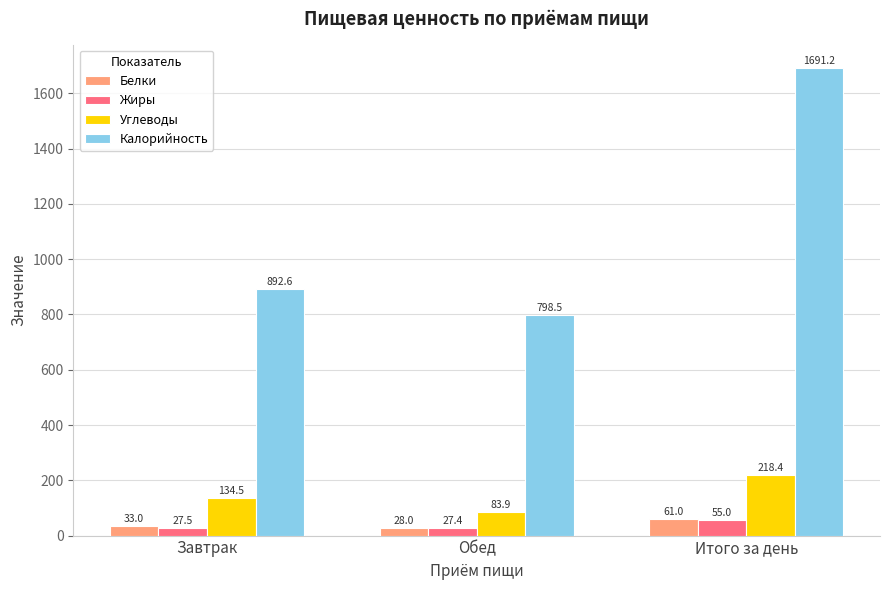

At which category is the sum across all series the highest?

Итого за день